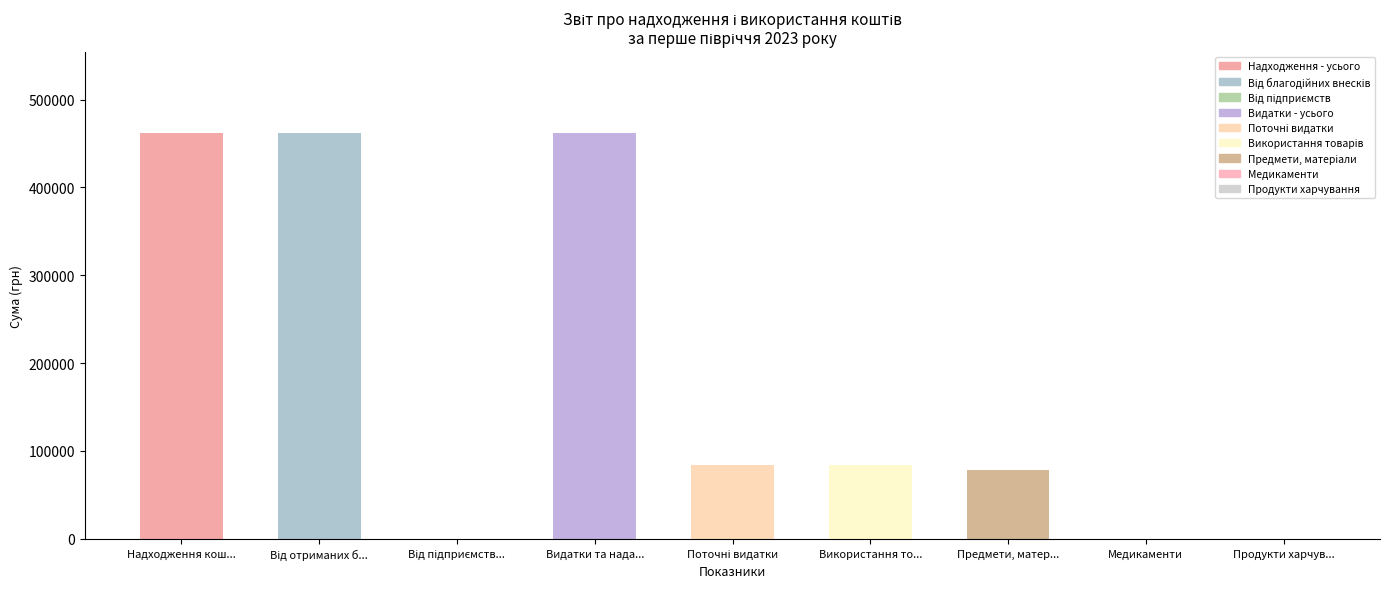

Between Використання товарів і послуг and Видатки та надання кредитів - усього, which is larger?

Видатки та надання кредитів - усього